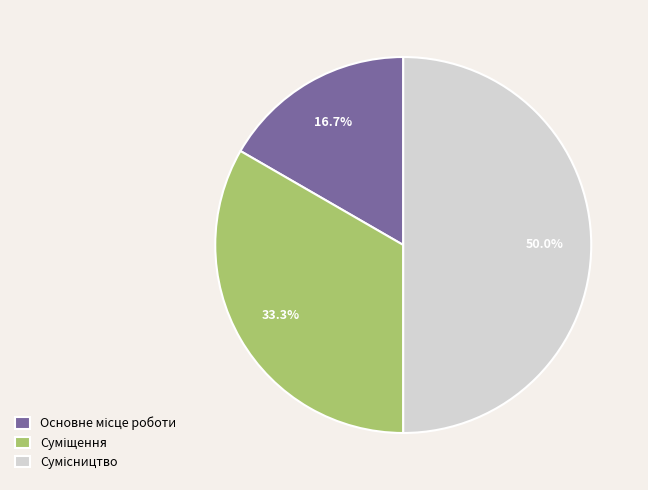

To the nearest percent, what is the average slice percentage?

33%